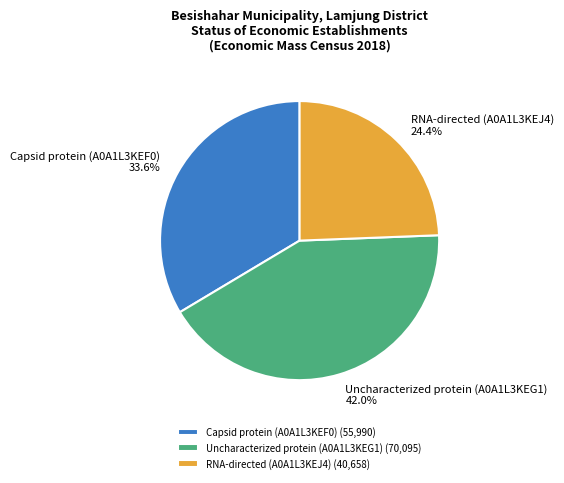

Rank the categories by value from highest to lowest.

Uncharacterized protein (A0A1L3KEG1), Capsid protein (A0A1L3KEF0), RNA-directed (A0A1L3KEJ4)